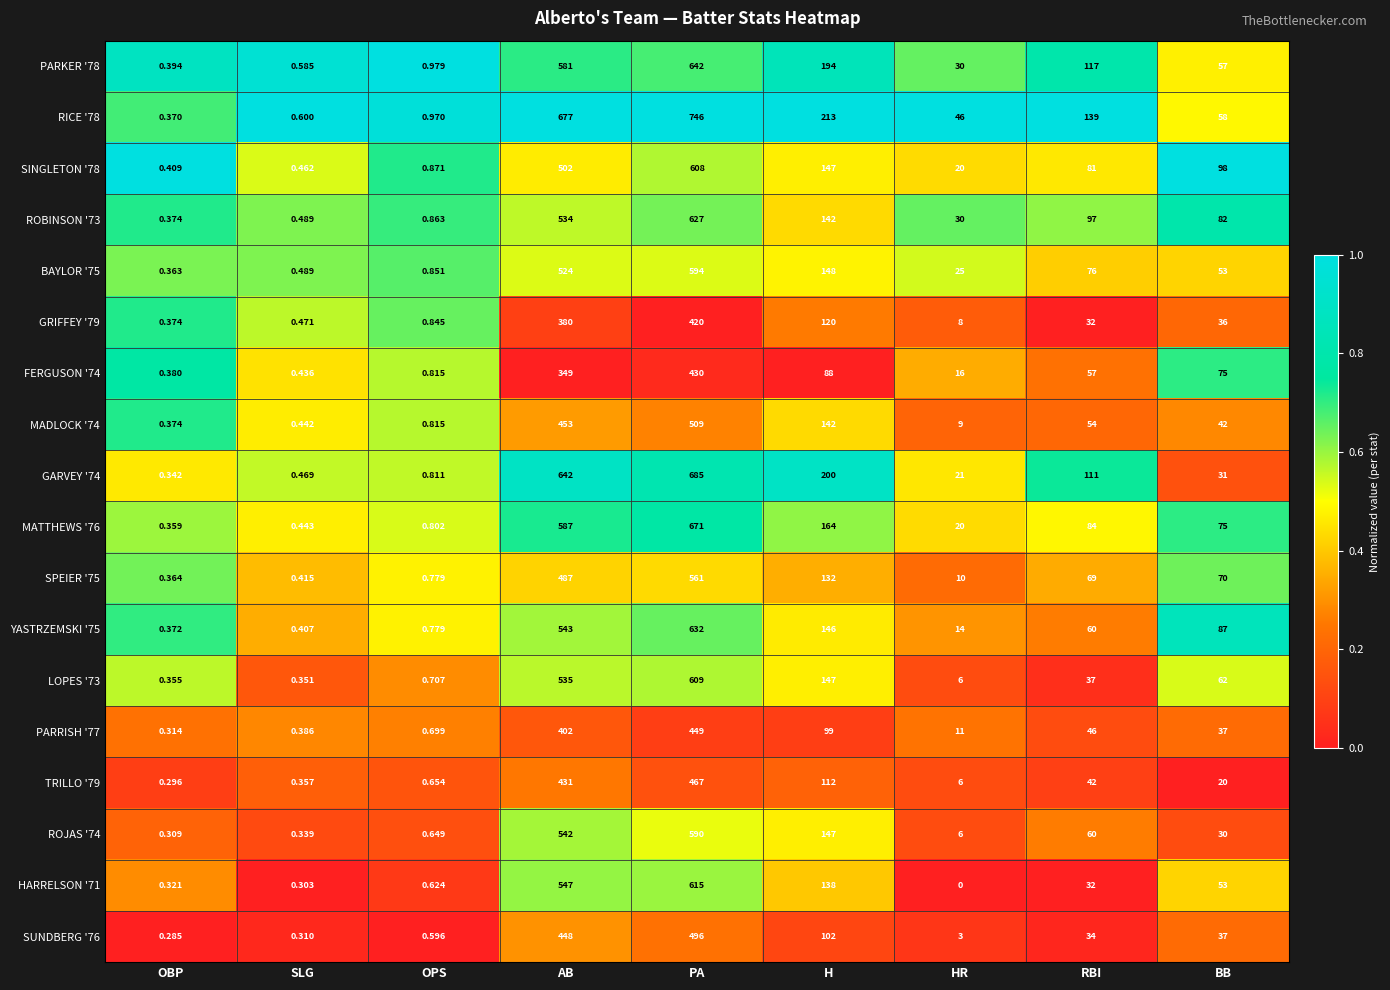

Which label corresponds to the largest value in the chart?

PA